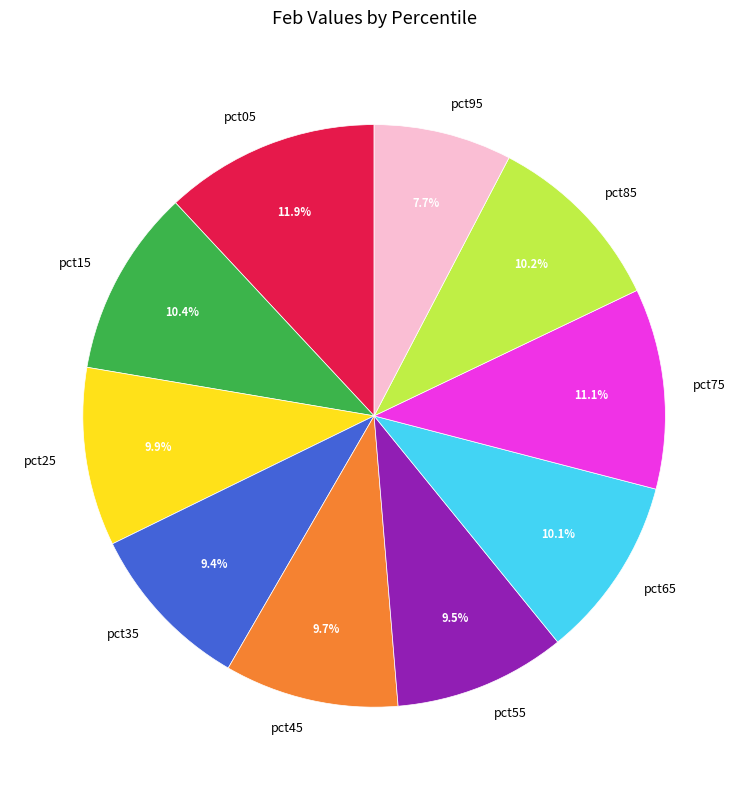

Is there a majority slice in this chart?

No